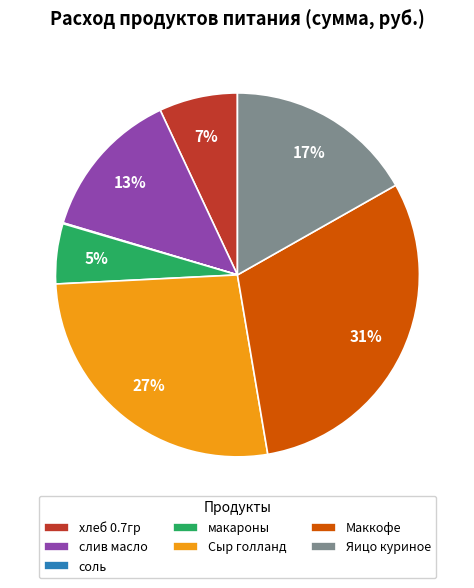

To the nearest percent, what is the average slice percentage?

14%